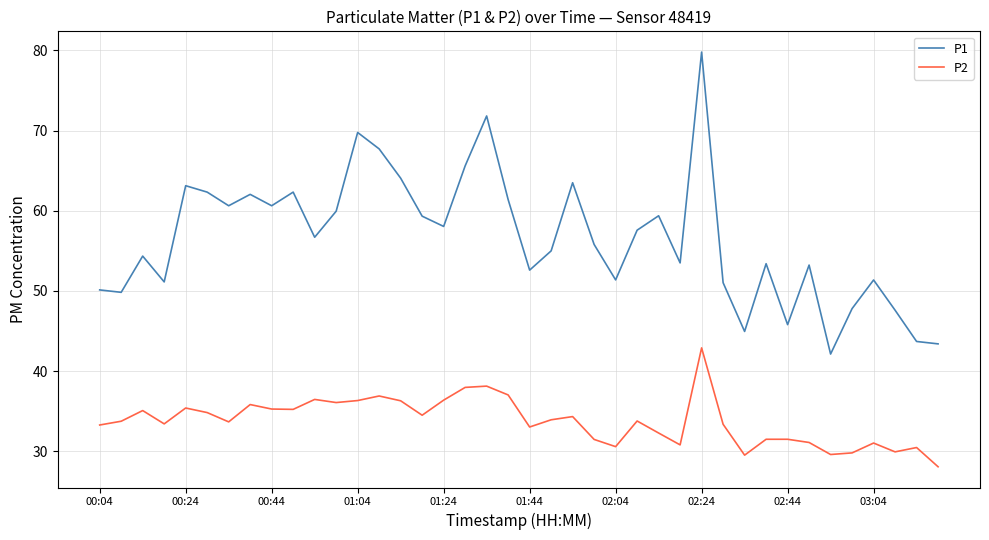

What is the difference between the maximum and second lowest values in the P1 series?

36.4